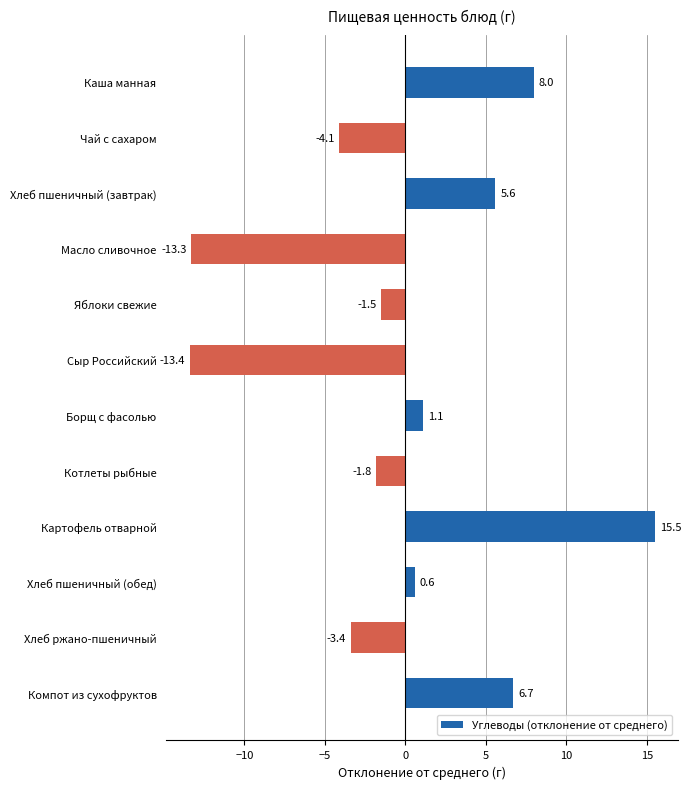

Rank the categories by value from lowest to highest.

Сыр Российский, Масло сливочное, Чай с сахаром, Хлеб ржано-пшеничный, Котлеты рыбные, Яблоки свежие, Хлеб пшеничный (обед), Борщ с фасолью, Хлеб пшеничный (завтрак), Компот из сухофруктов, Каша манная, Картофель отварной